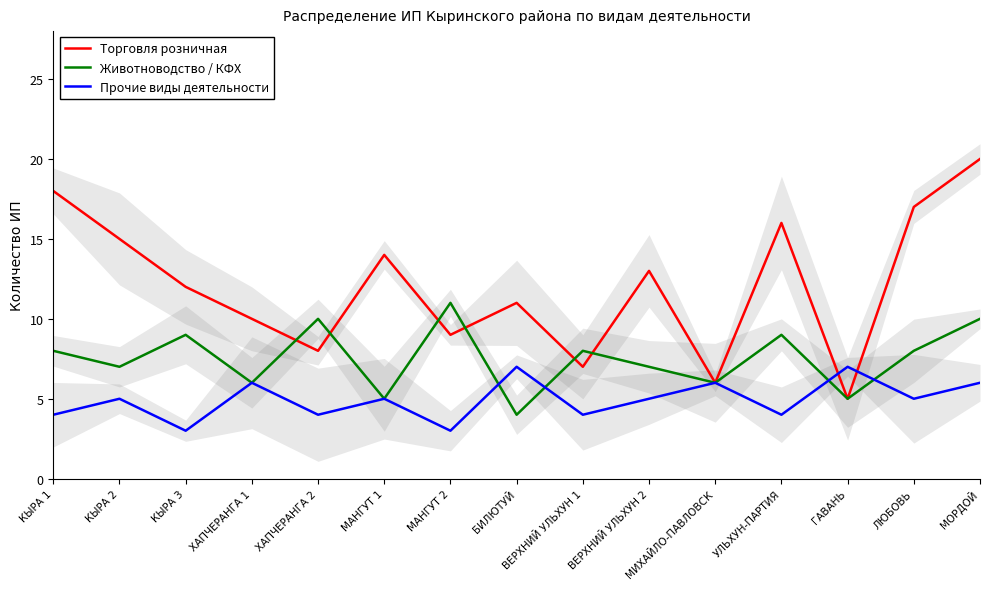

What is the difference between the Торговля розничная values at БИЛЮТУЙ and КЫРА 3?

1